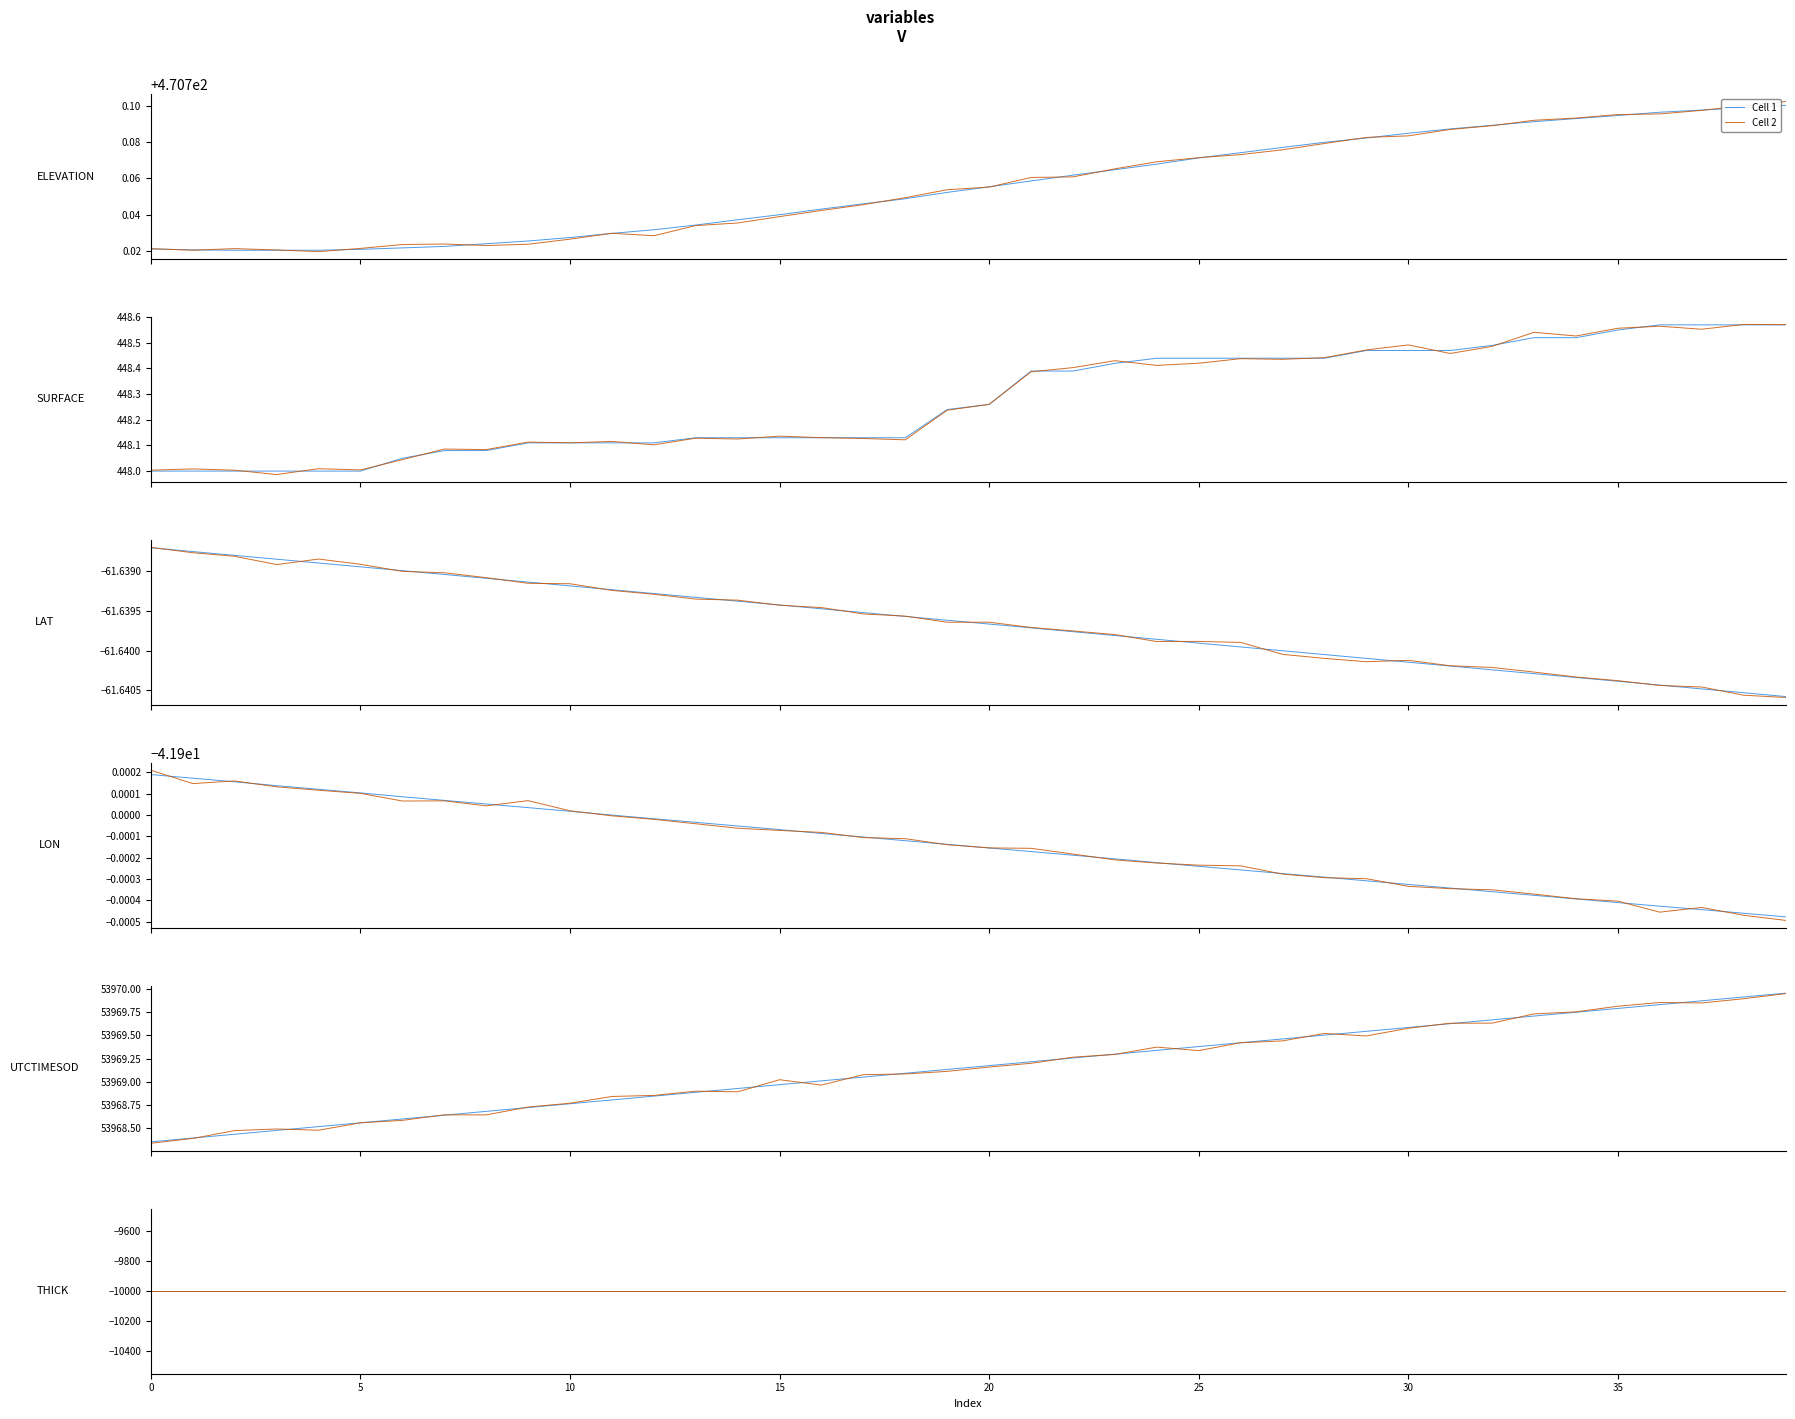

What is the greatest value displayed?

53970.0